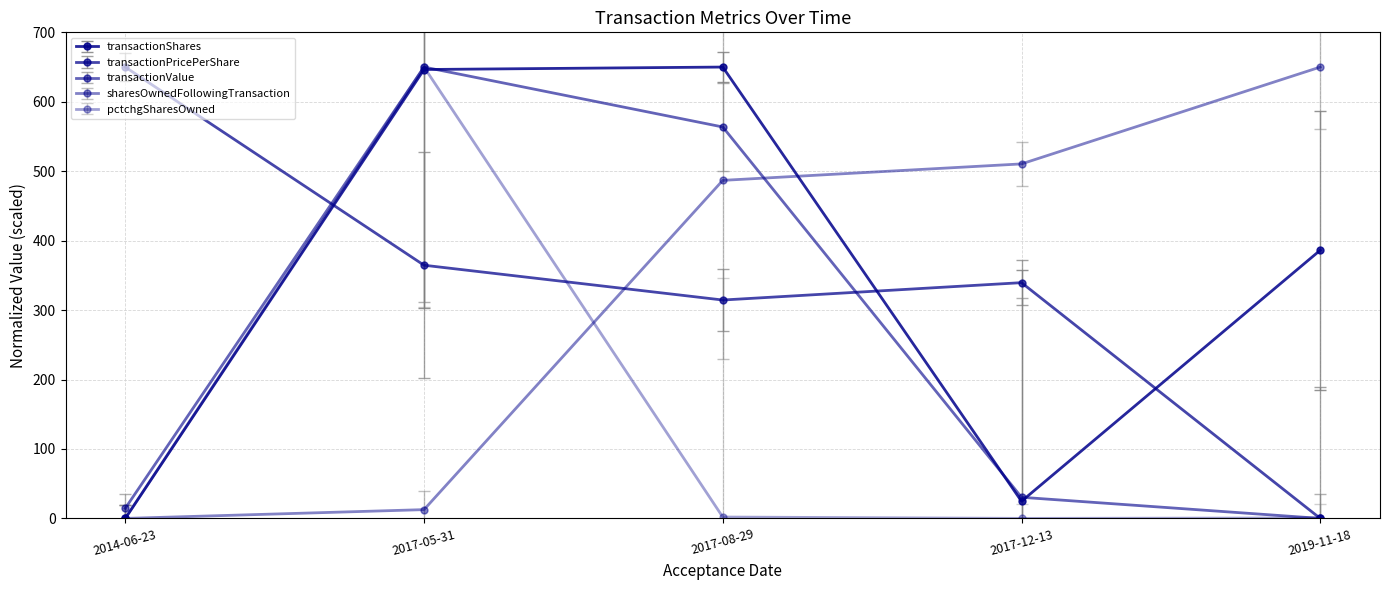

Is the value of pctchgSharesOwned at 2014-06-23 greater than the value of sharesOwnedFollowingTransaction at 2014-06-23?

No